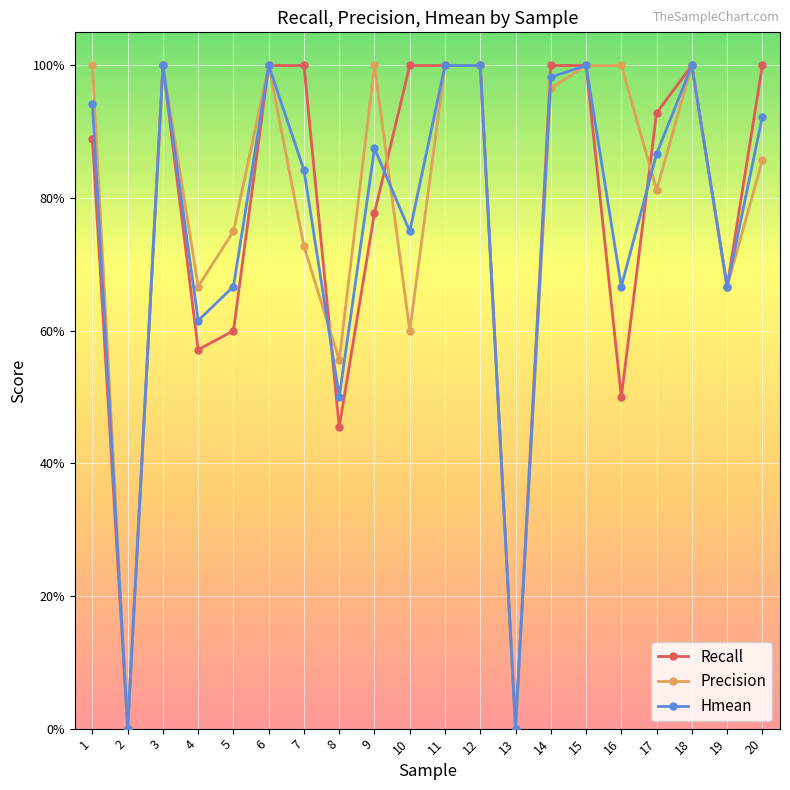

Is this an area chart (filled region under the line)?

No